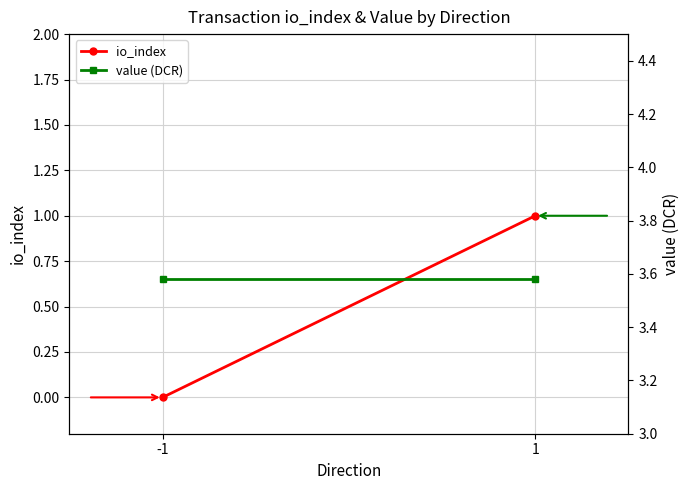

True or false: io_index has a value of 1.7 at 1.

False